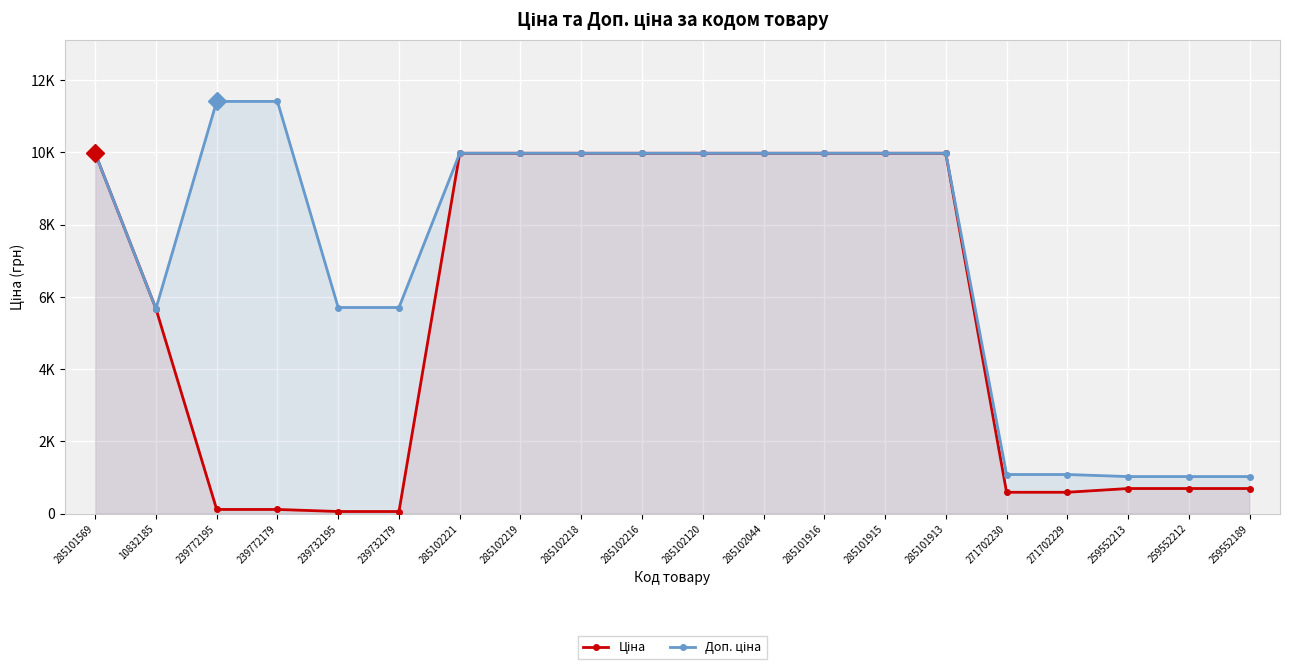

What is the total value across all series at 239772179?

11524.1